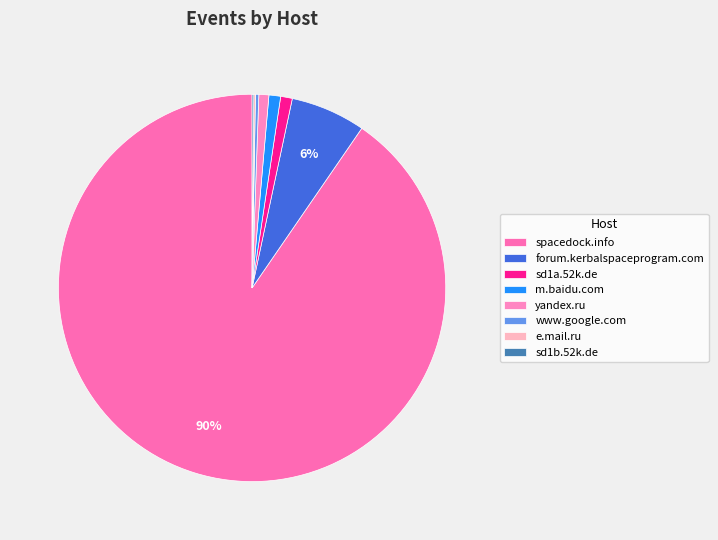

To the nearest percent, what is the difference between the www.google.com and spacedock.info slice percentages?

90%